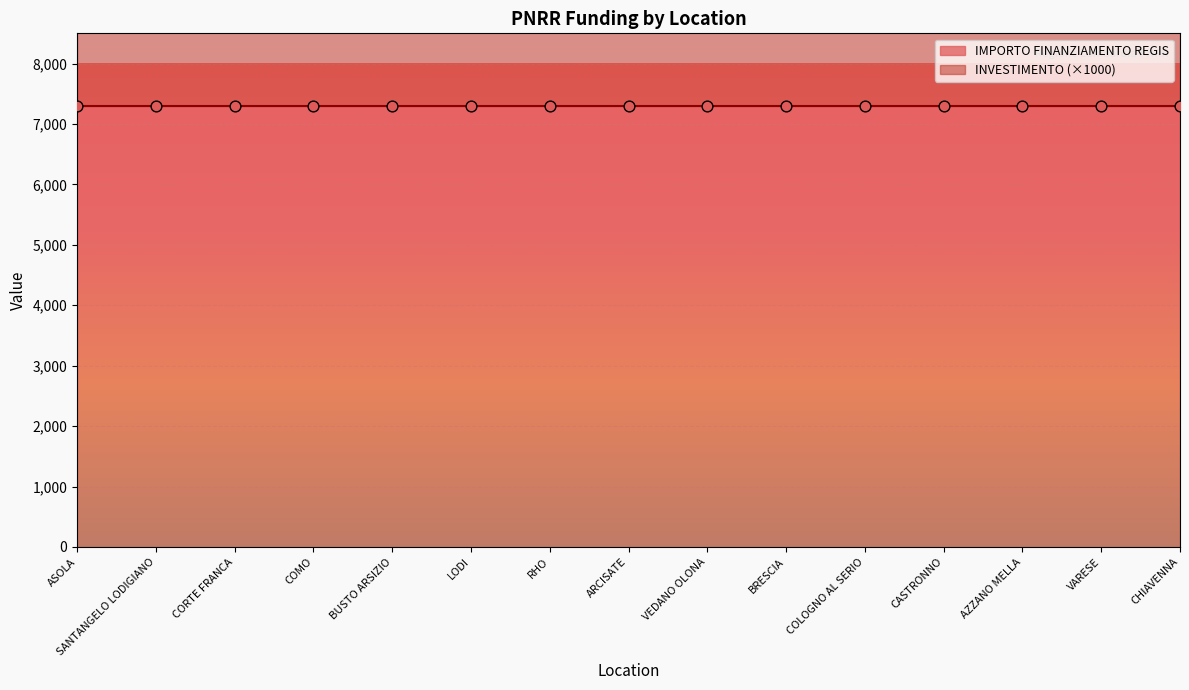

Which series has the largest total across all categories?

IMPORTO FINANZIAMENTO REGIS